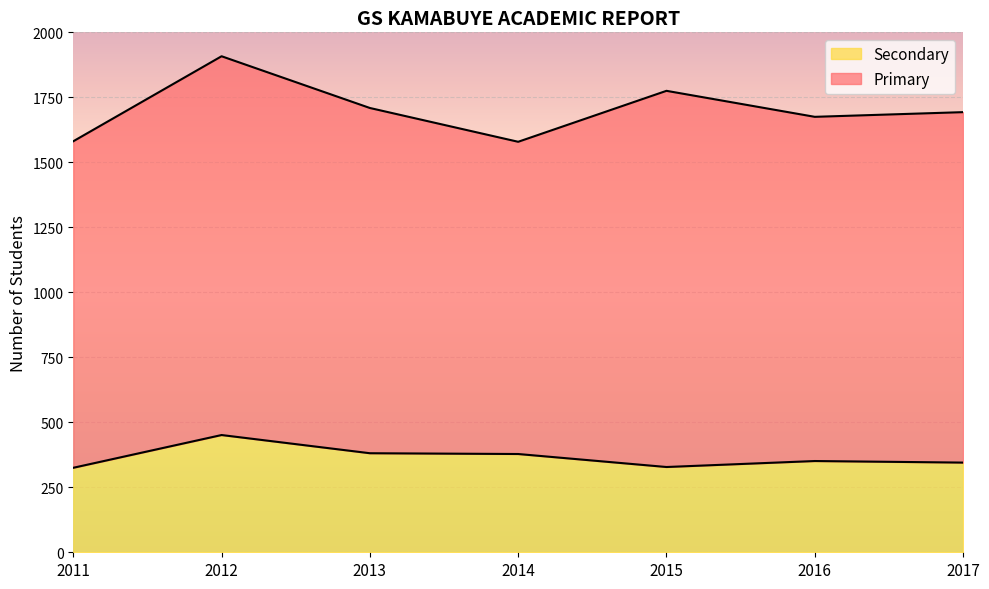

Is it true that the value at 2015 is 221?

False